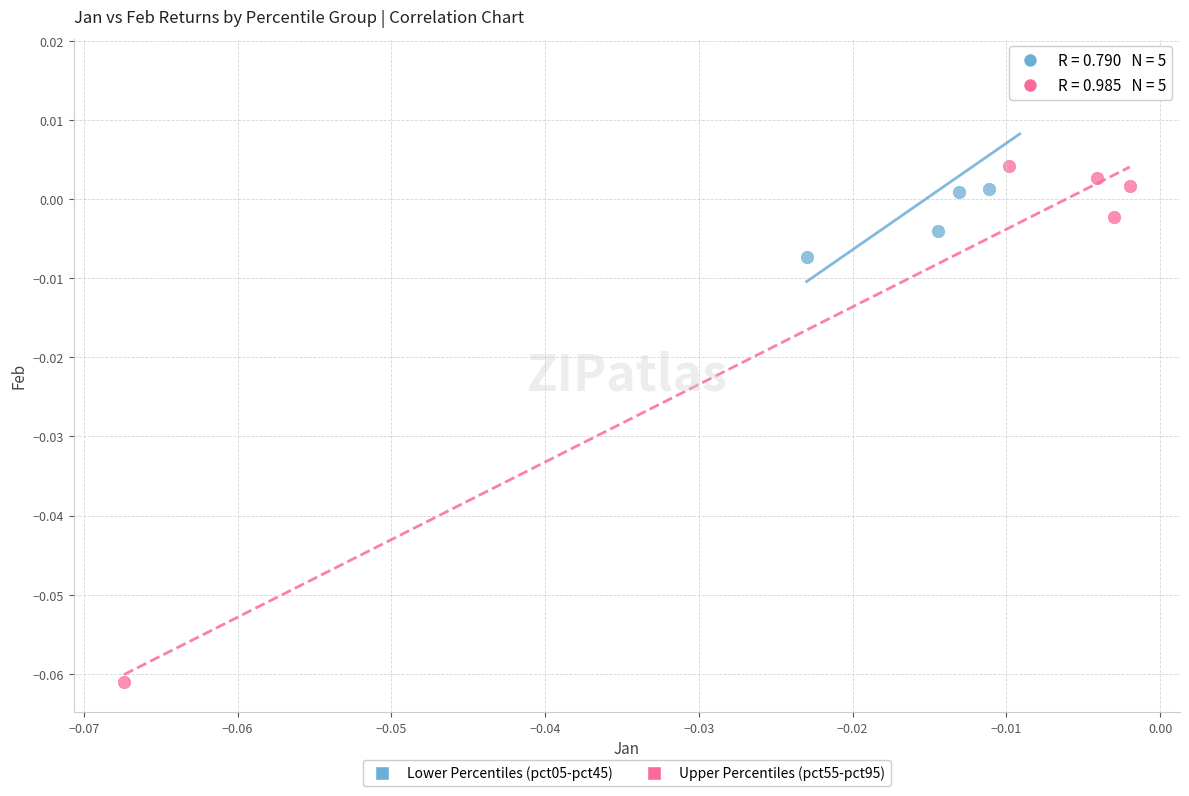

Which series contains the lowest Y value?

Upper Percentiles (pct55-pct95)